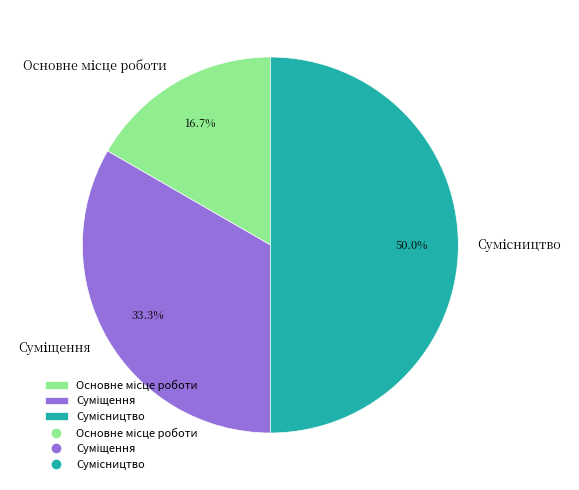

Between Основне місце роботи and Сумісництво, which is larger?

Сумісництво